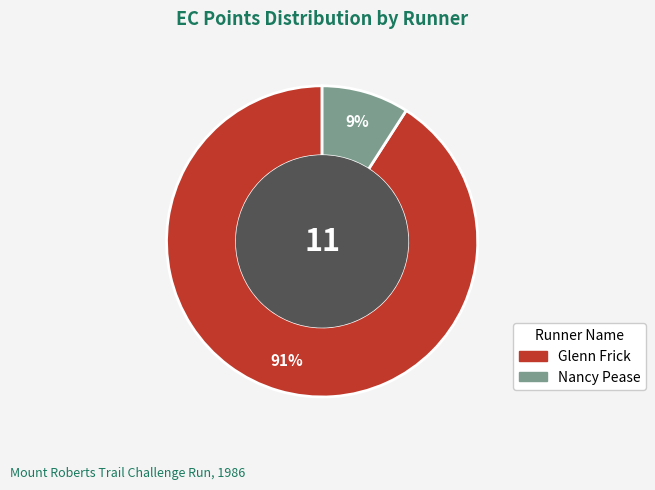

Rank the categories by value from highest to lowest.

Glenn Frick, Nancy Pease